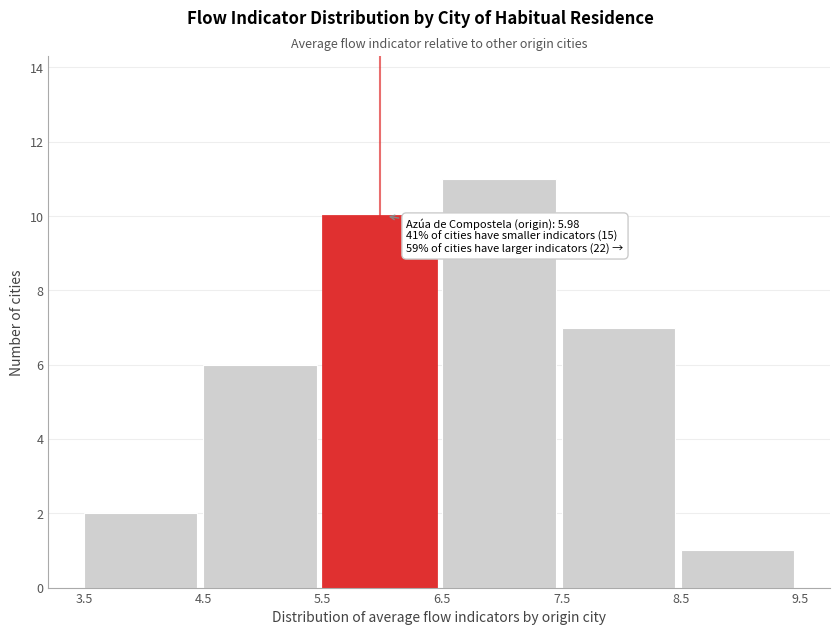

Which range on the x-axis has the tallest bar?

6.5 to 7.5